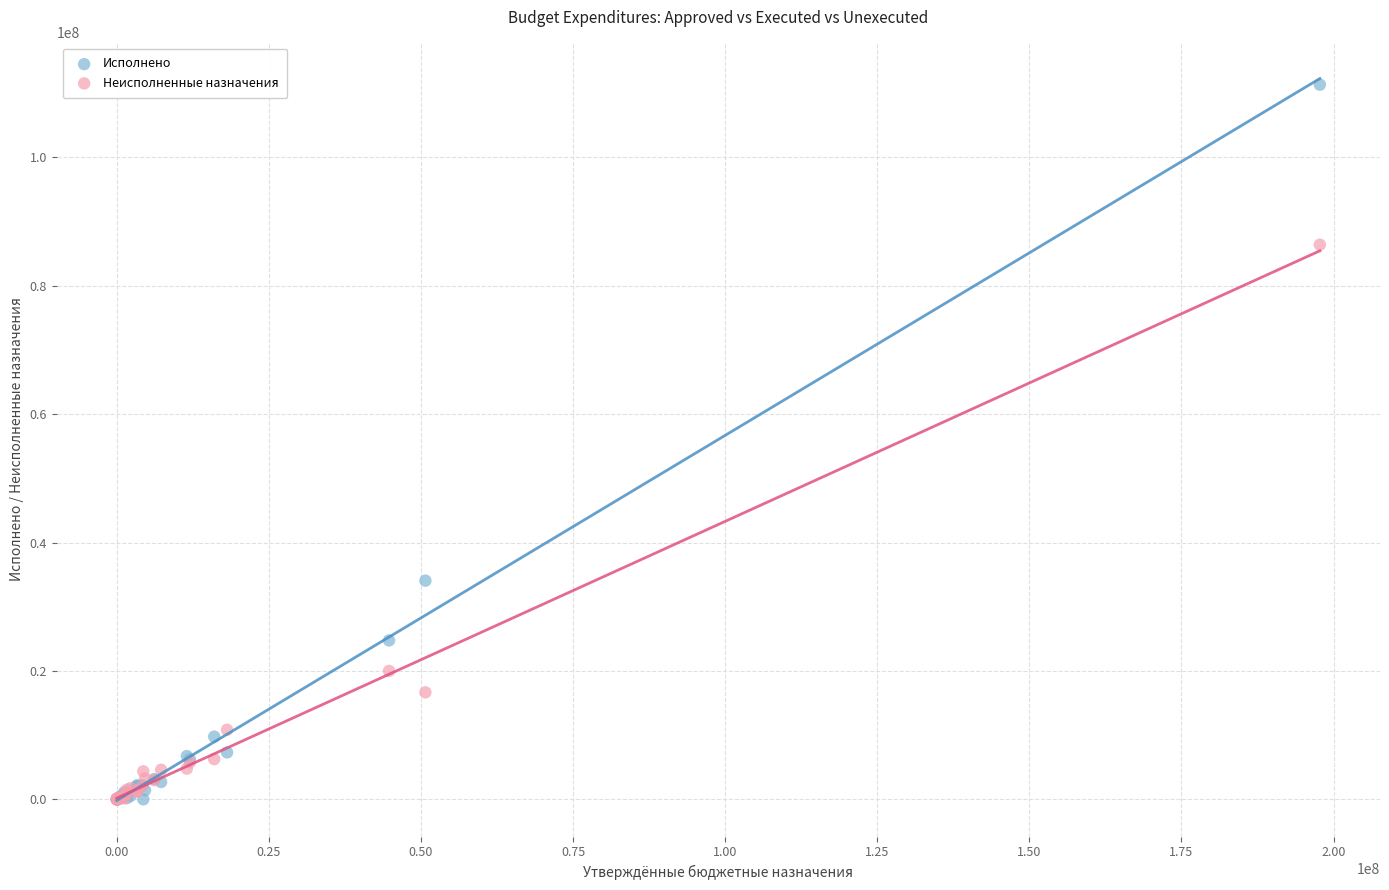

Across all series, what Y value is closest to 55668673?

34063405.9